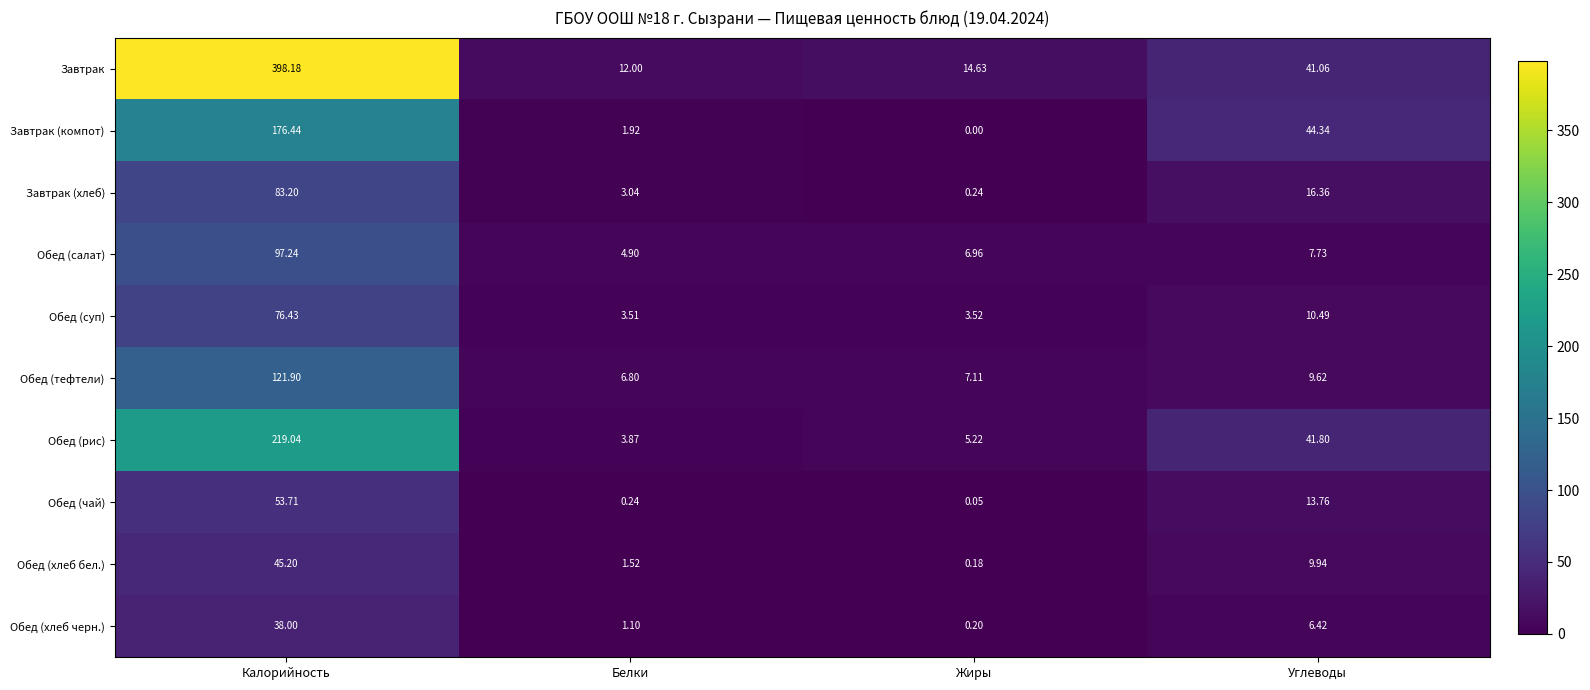

At which category is the sum across all series the highest?

Калорийность